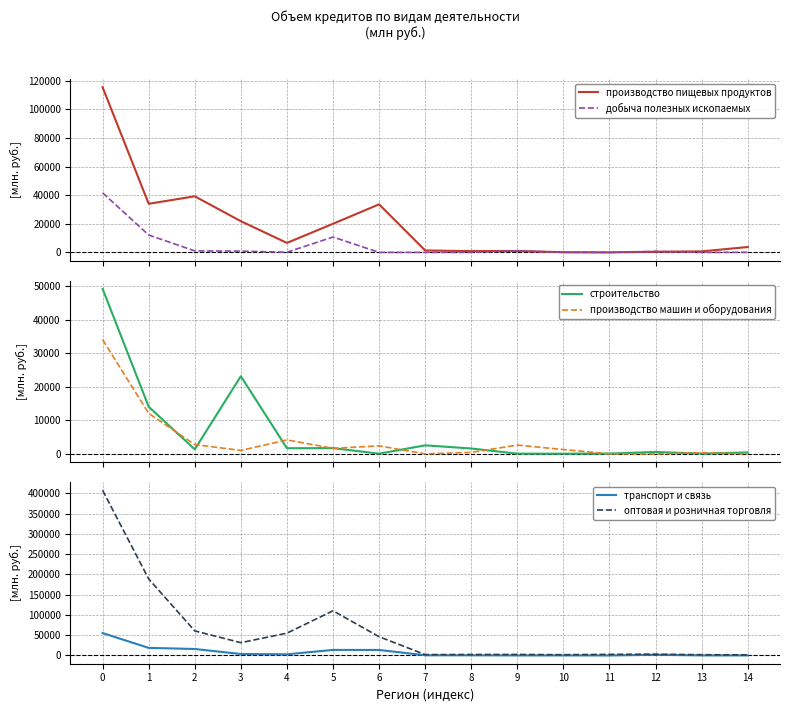

Between which two adjacent categories do производство машин и оборудования and транспорт и связь first intersect?

3 and 4